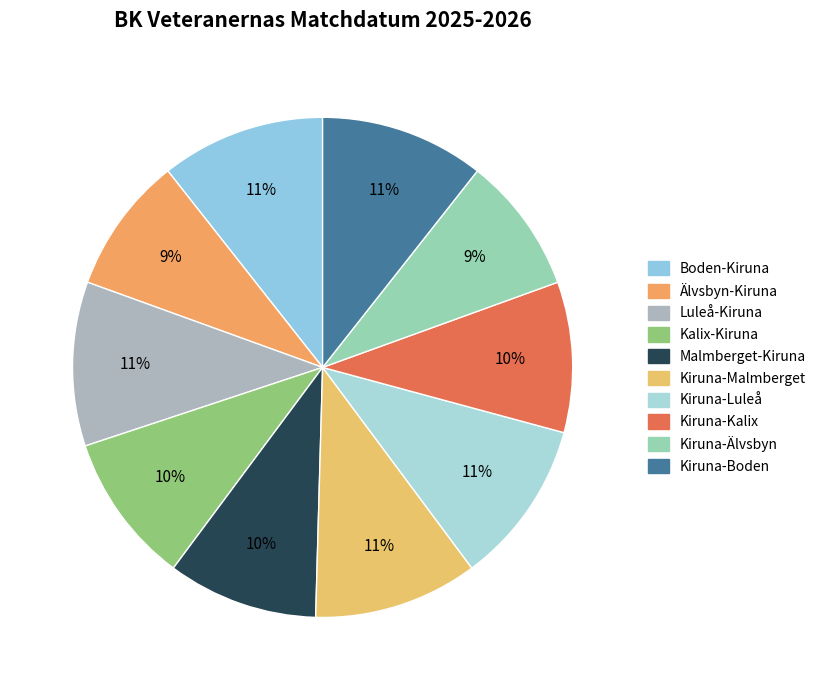

Is there any slice that represents more than half of the pie?

No